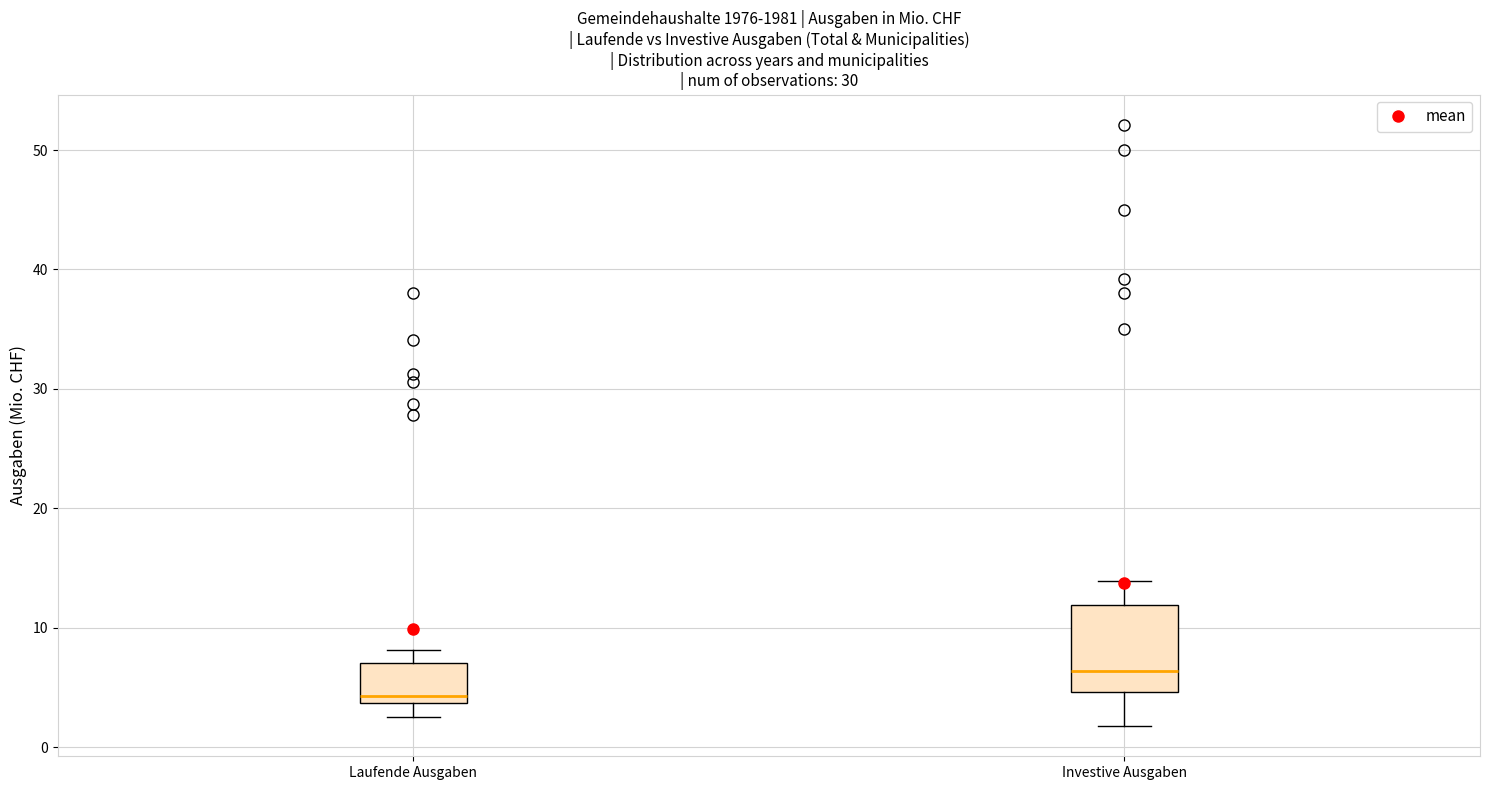

Where is the upper edge of the box for Laufende Ausgaben on the y-axis? The values are not printed on the chart, so give them approximately, as read against the axis.

7